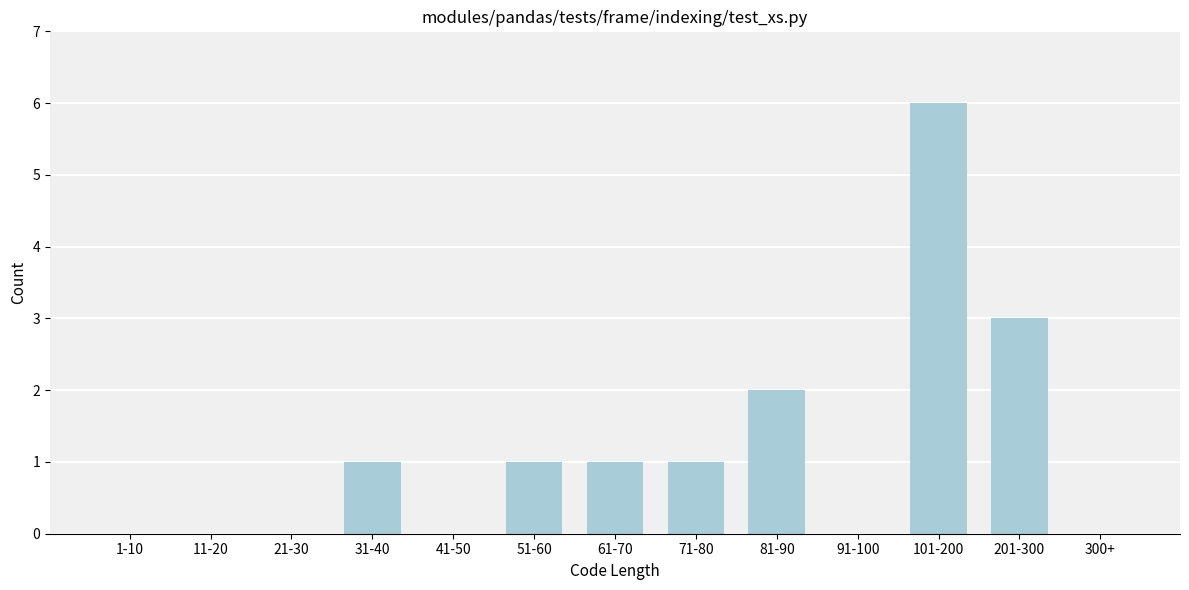

Reading left to right, list all the values displayed in this chart.

1-10=0	11-20=0	21-30=0	31-40=1	41-50=0	51-60=1	61-70=1	71-80=1	81-90=2	91-100=0	101-200=6	201-300=3	300+=0